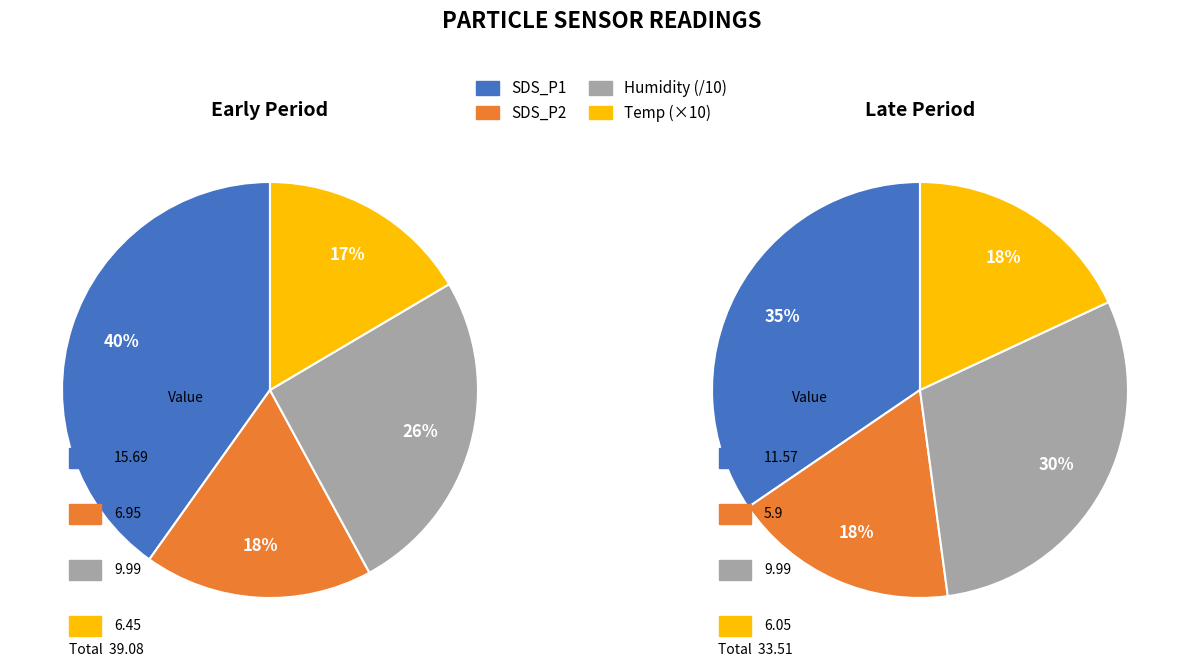

Is there a majority slice in this chart?

No